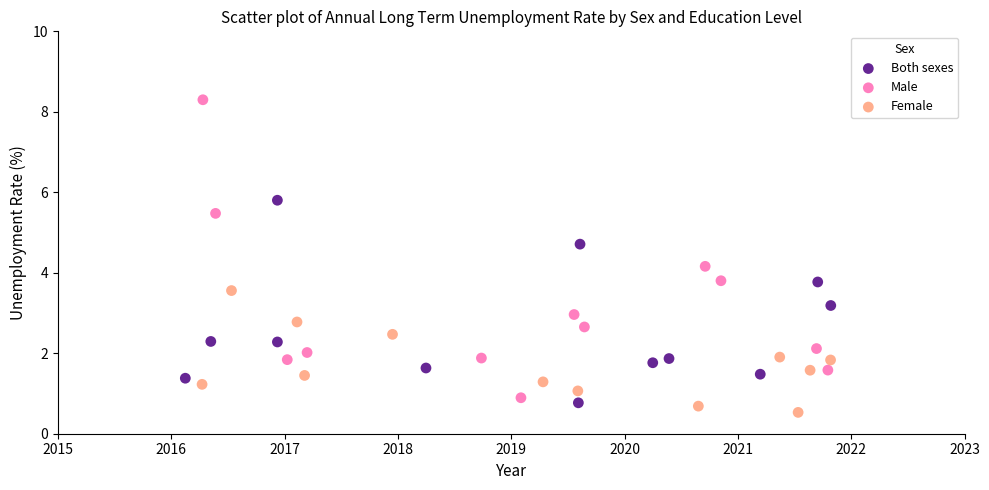

Which series contains the highest Y value?

Male